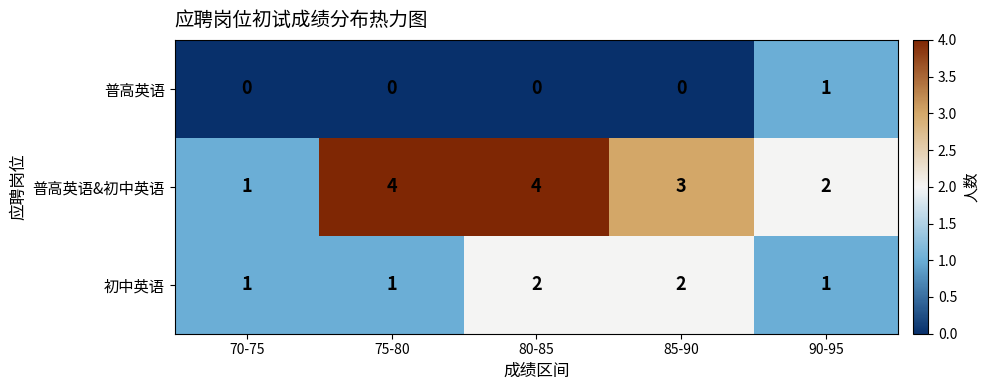

Reading right to left, extract all data points from this chart.

普高英语: 1	0	0	0	0
普高英语&初中英语: 2	3	4	4	1
初中英语: 1	2	2	1	1